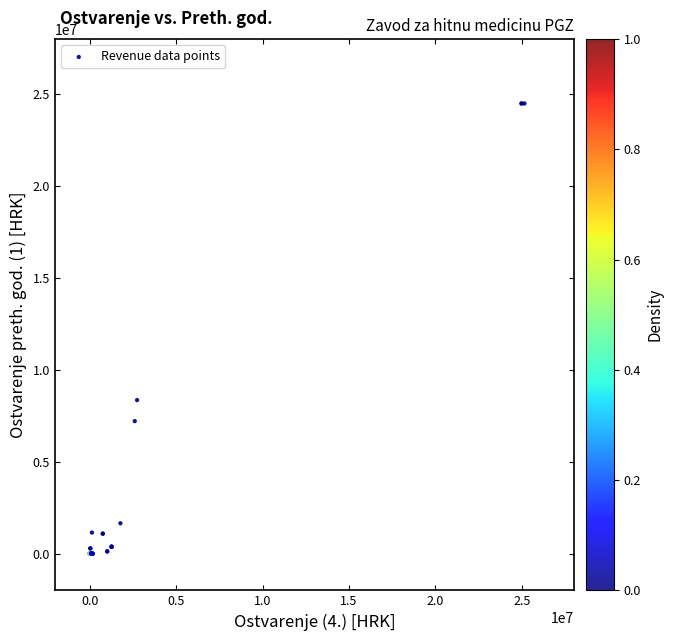

What Y value in the scatter plot is closest to 12246088?

8354116.7